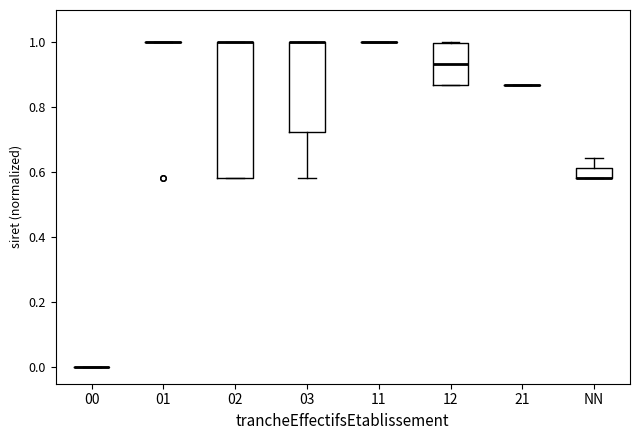

Which box is the tallest, from its lower edge to its upper edge?

02